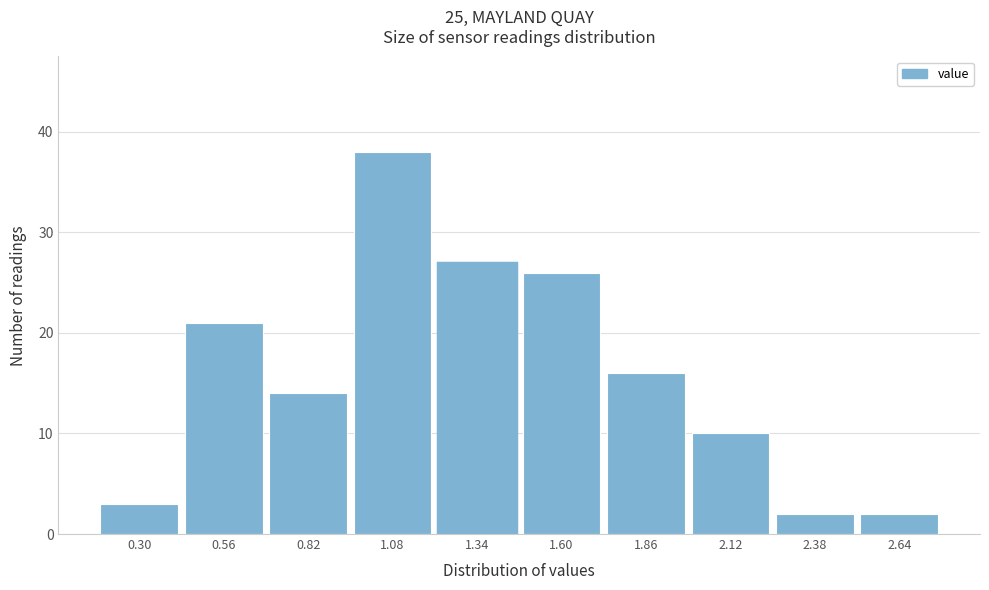

Reading right to left, transcribe all the data shown in this chart.

2	2	10	16	26	27	38	14	21	3